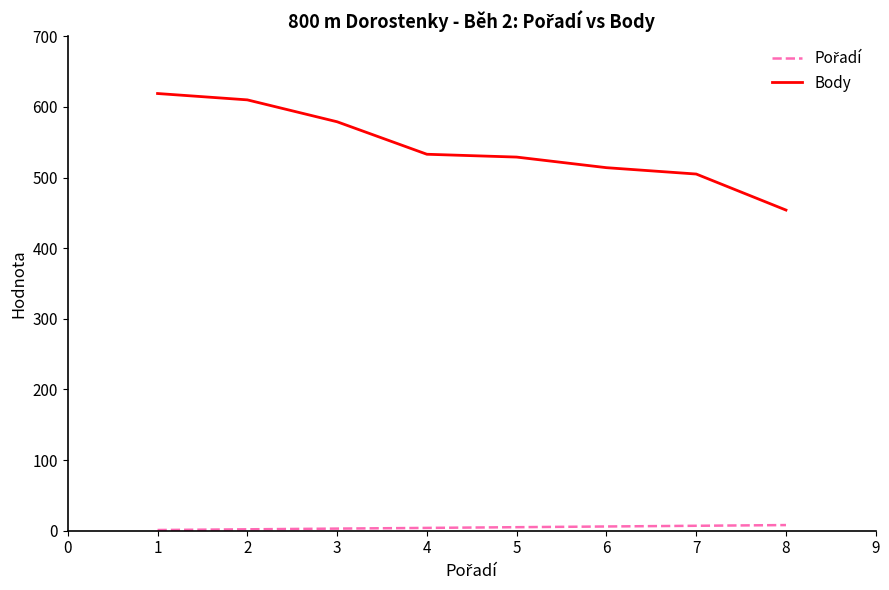

Which series has the widest spread of values?

Body